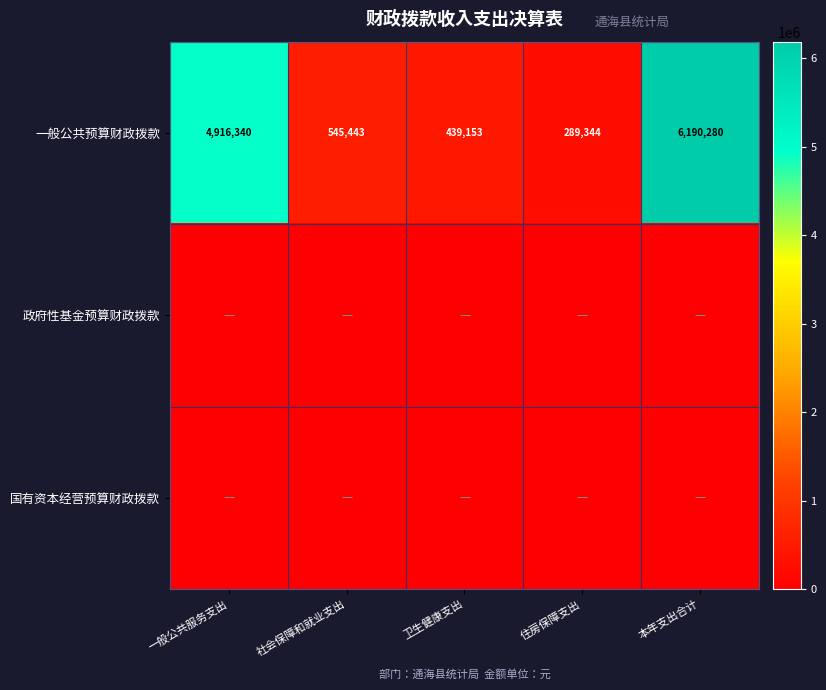

At which category is the sum across all series the highest?

本年支出合计